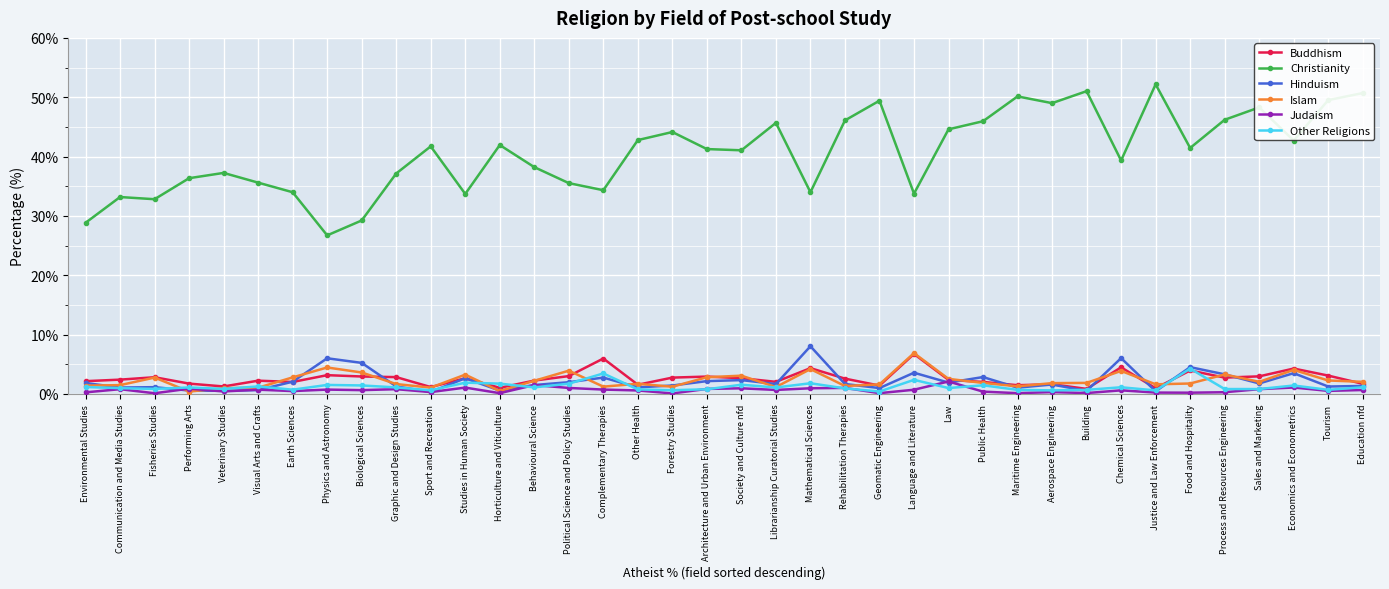

True or false: Other Religions and Christianity cross at least once.

False